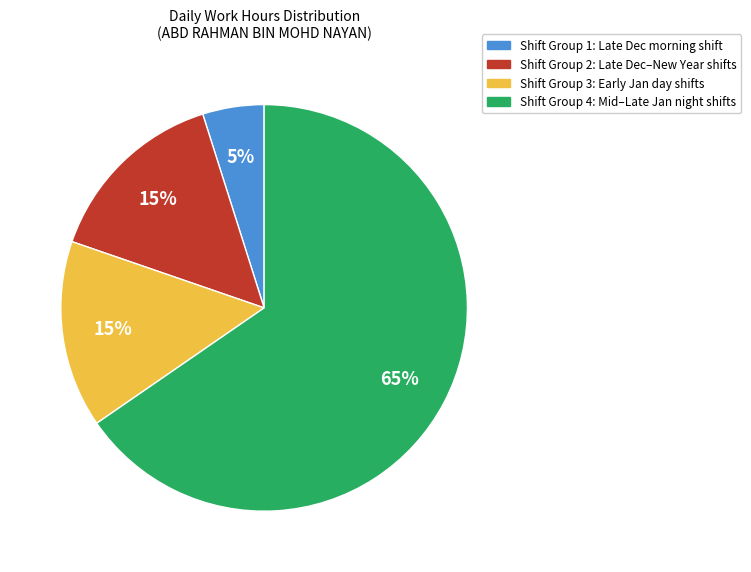

Which slice is the largest?

Shift Group 4: Mid–Late Jan night shifts